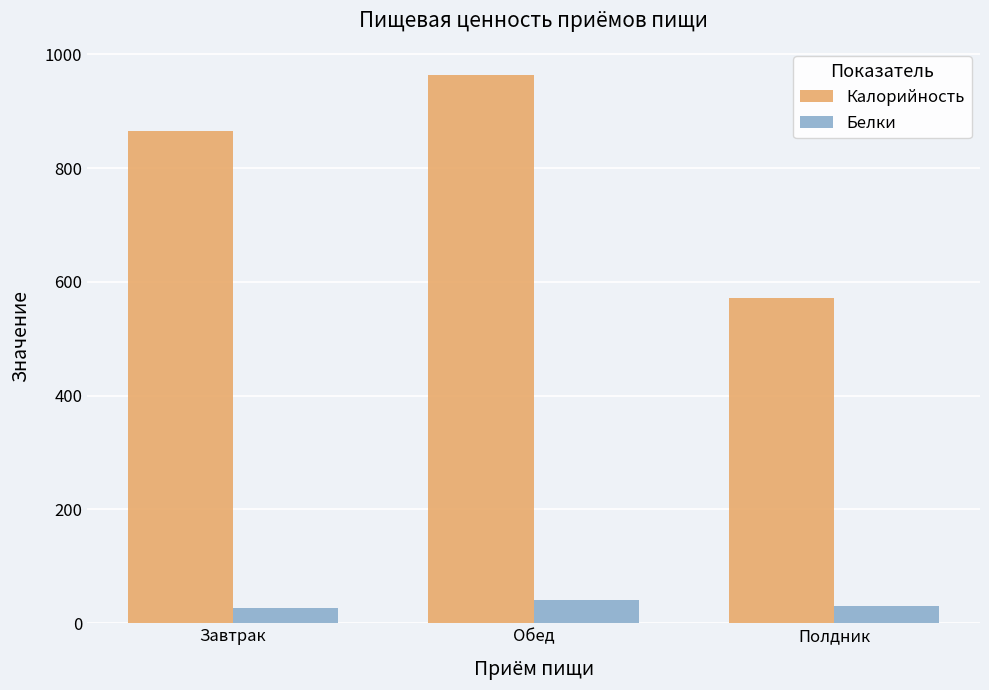

What is the minimum value for Белки?

27.4